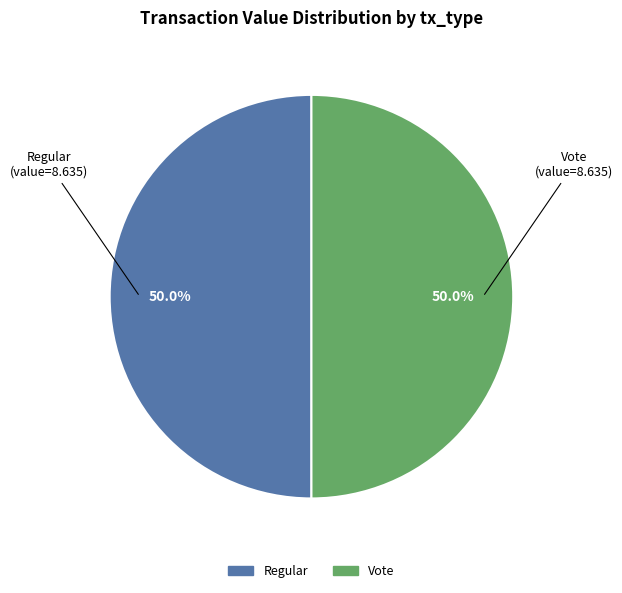

Approximately how many times larger is the value at Regular compared to Vote?

1.0